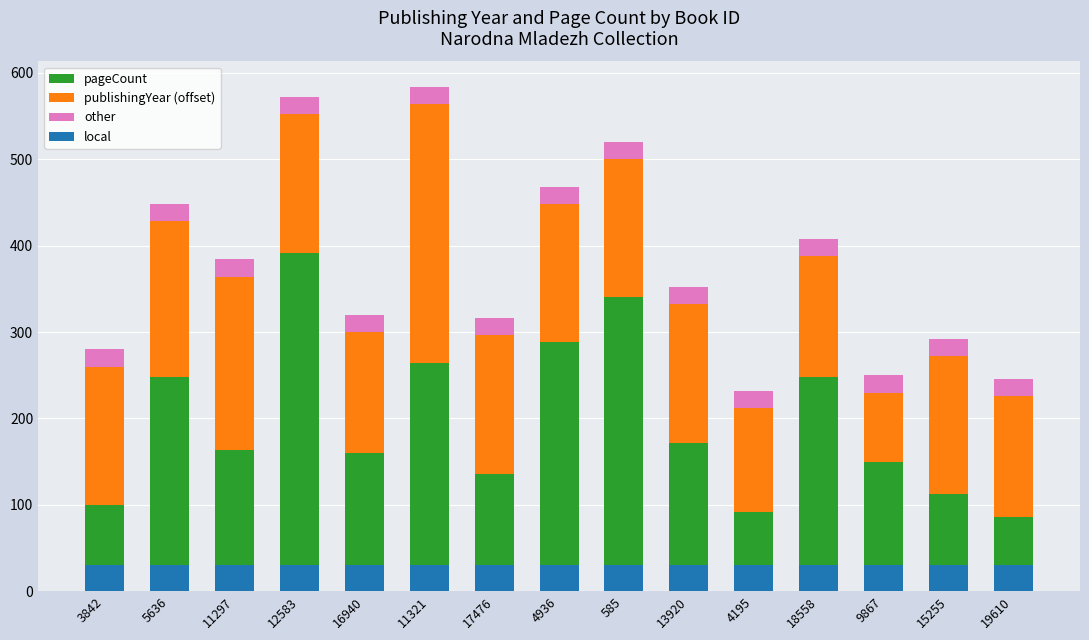

Is it true that publishingYear (offset) equals 241 at 16940?

False